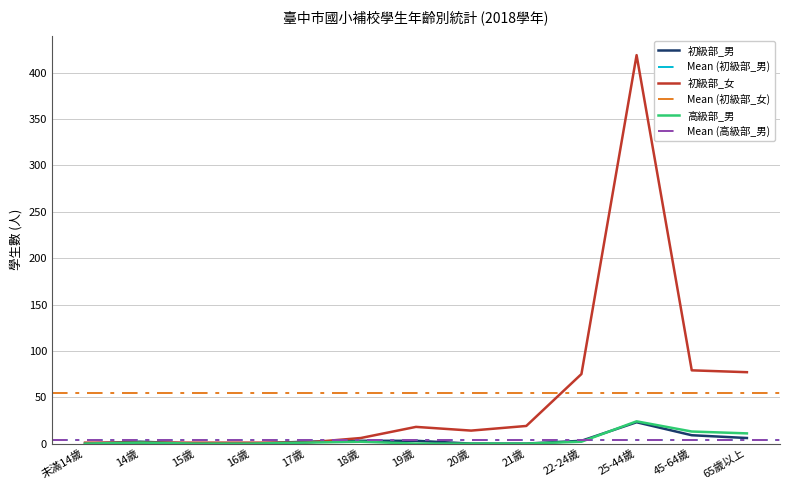

Rank the series at 22-24歲 from highest to lowest value.

初級部_女, 初級部_男, 高級部_男